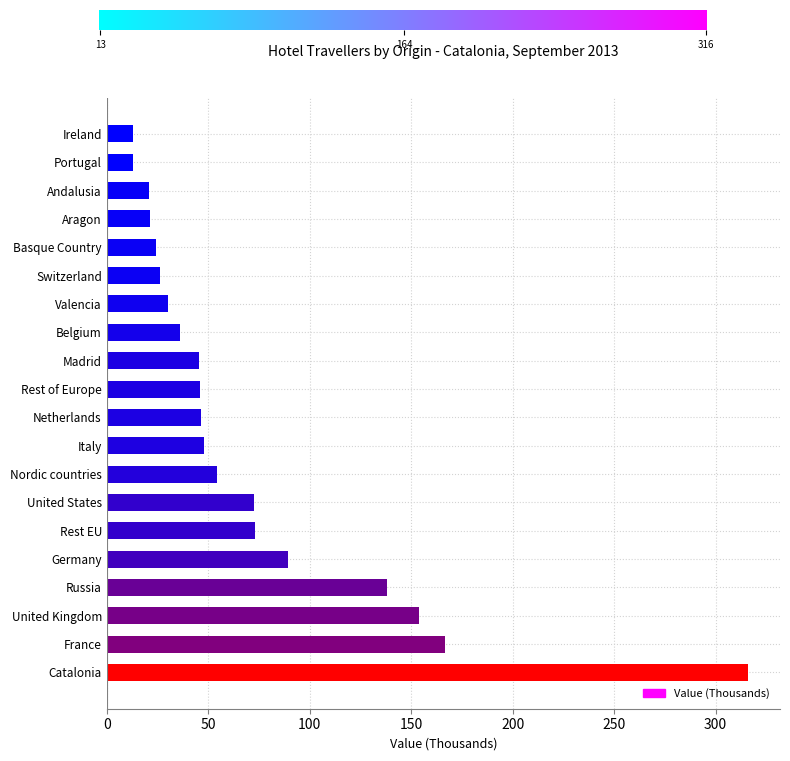

Is it true that the value at Basque Country is 24.3?

True